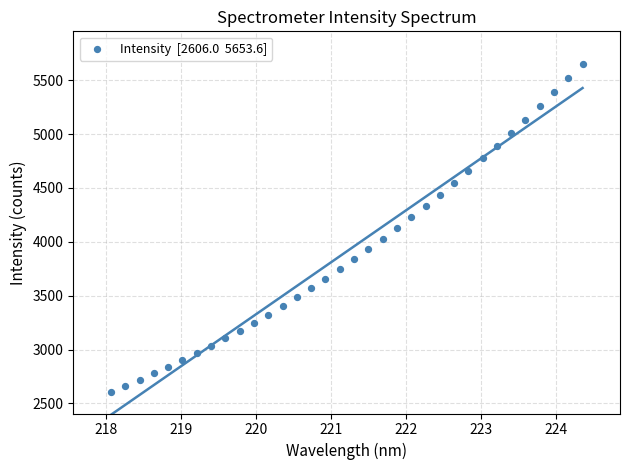

What is the range of Y values (max minus min)?

3047.6